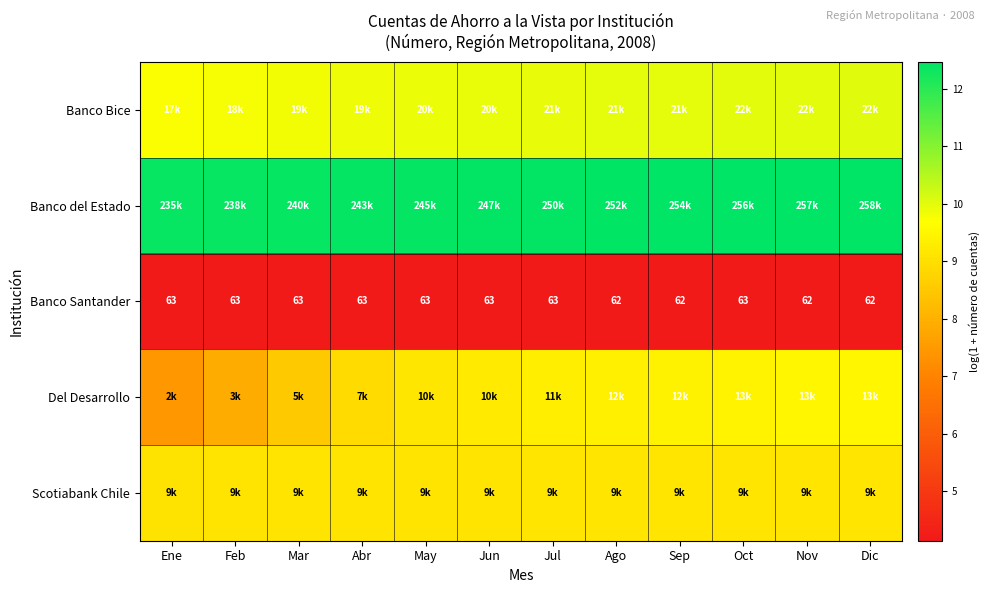

True or false: Banco Santander has a value of 2.7 at Abr.

False